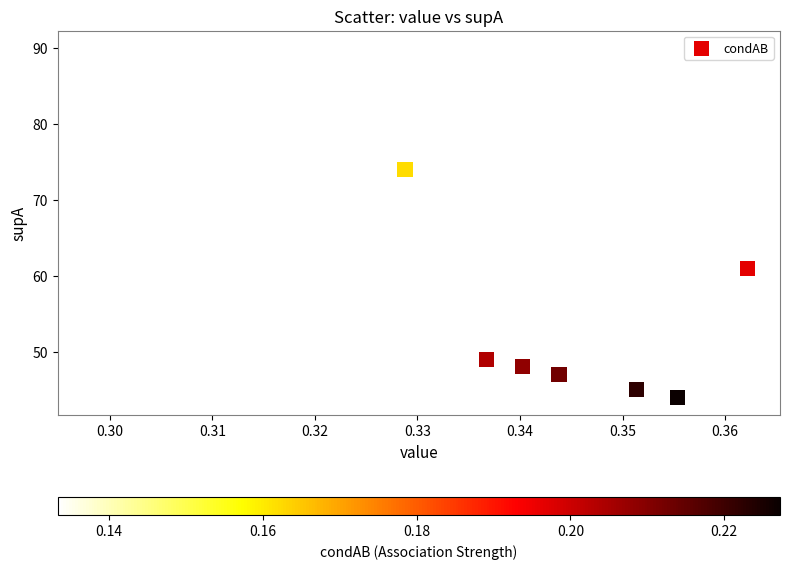

What Y value in the scatter plot is closest to 67?

61